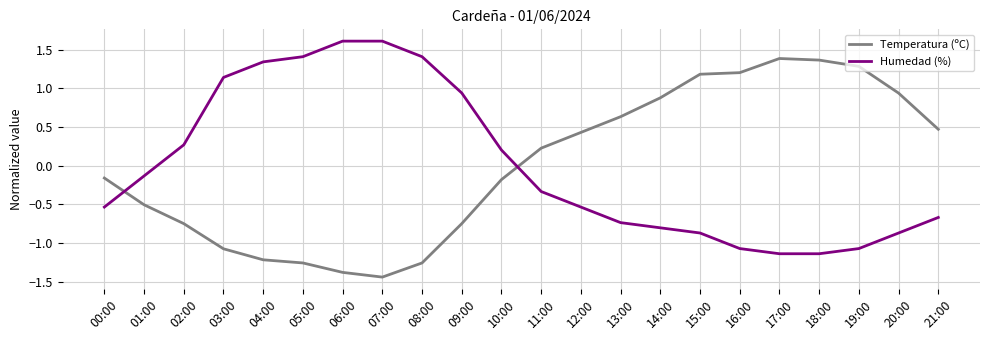

How many positive values does the Temperatura (ºC) series have?

11